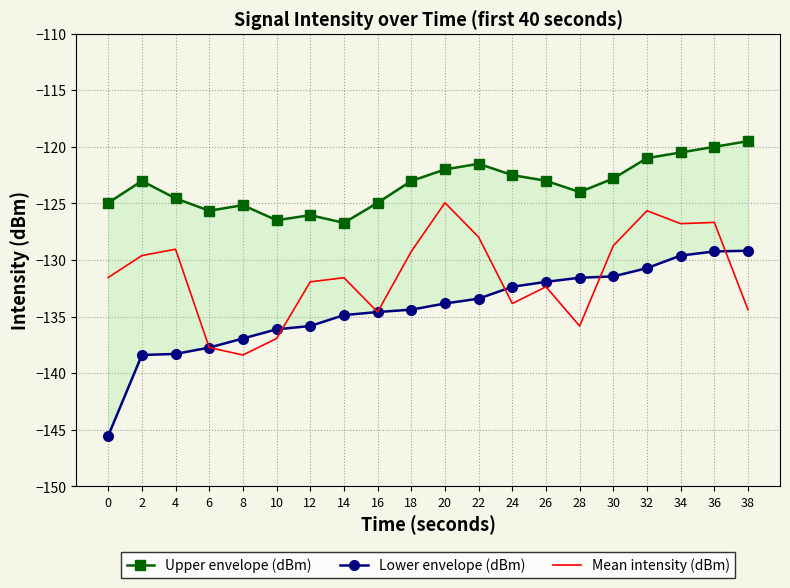

How many distinct data groups are displayed?

3